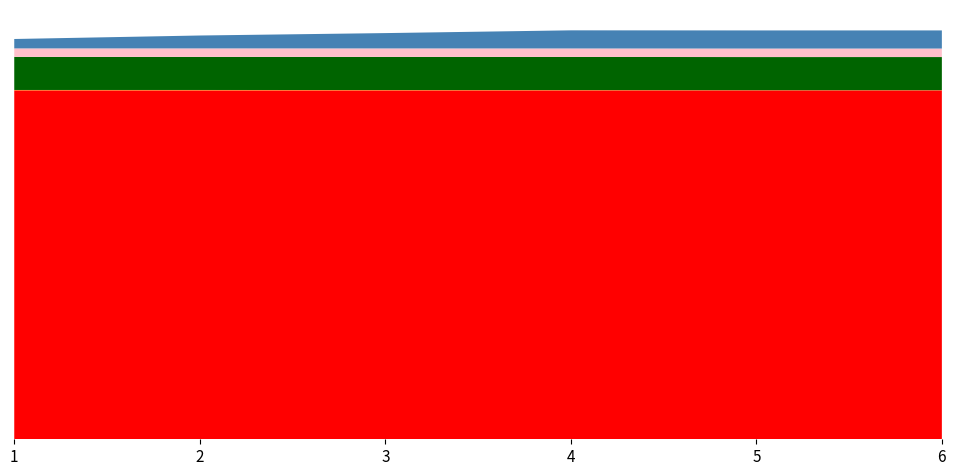

Reading left to right, what are all the values shown in this chart?

PA: 1=1001.3	2=1001.2	3=1001.2	4=1001.2	5=1001.2	6=1001.2
SpdAvg: 1=1.1	2=1.1	3=1.0	4=0.9	5=0.6	6=0.6
RH: 1=94.9	2=95.0	3=95.0	4=95.0	5=95.0	6=95.0
TA: 1=24.3	2=24.4	3=24.4	4=24.4	5=24.4	6=24.4
DirAvg: 1=27.0	2=37.0	3=44.0	4=52.0	5=52.0	6=52.0
PR: 1=0.0	2=0.0	3=0.0	4=0.0	5=0.0	6=0.0